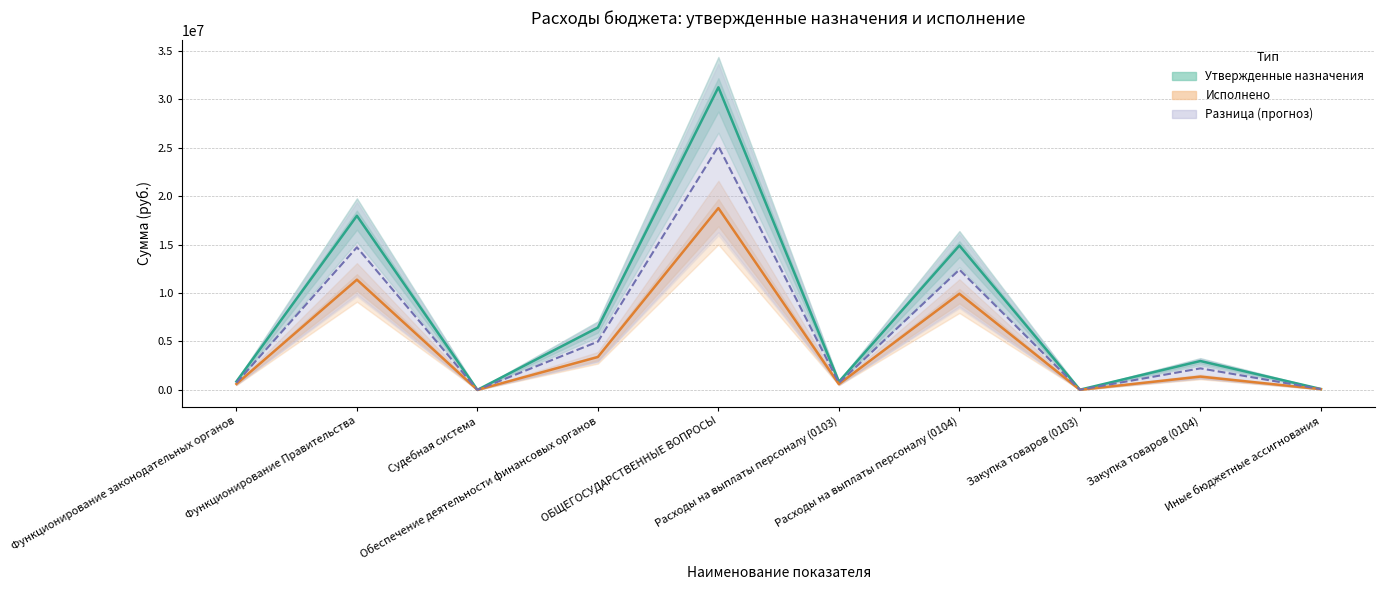

What is the value of the Утвержденные назначения (консол.) point at the 8th from the left?

21781.0